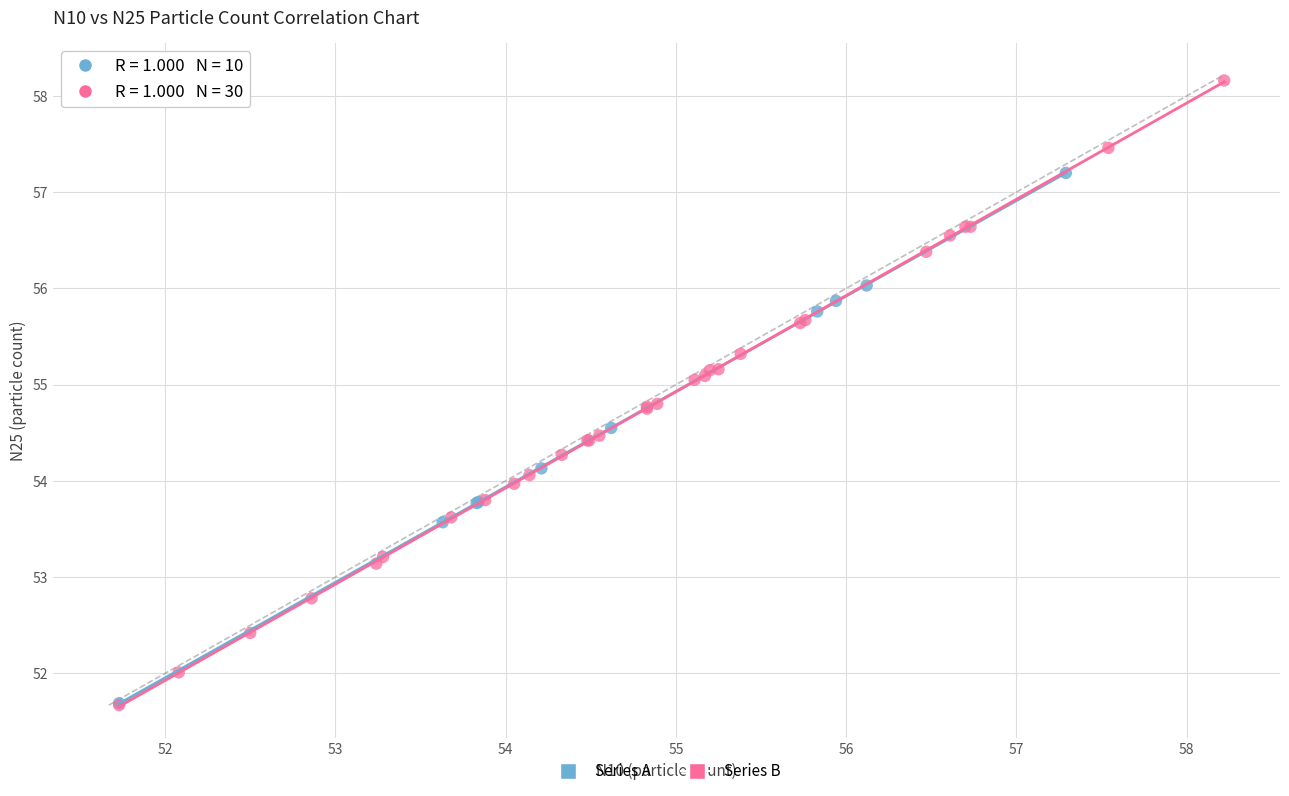

Which series contains the highest Y value?

Series B